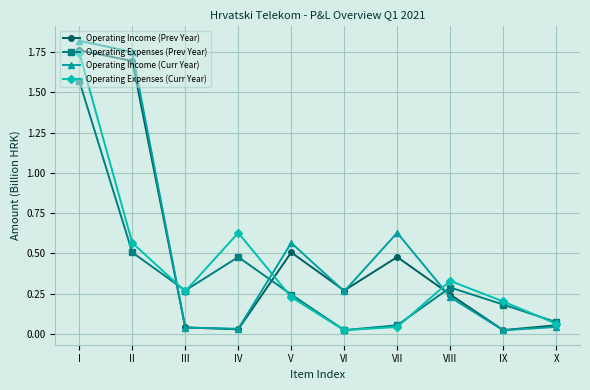

True or false: Operating Expenses (Curr Year) and Operating Expenses (Prev Year) cross at least once.

True